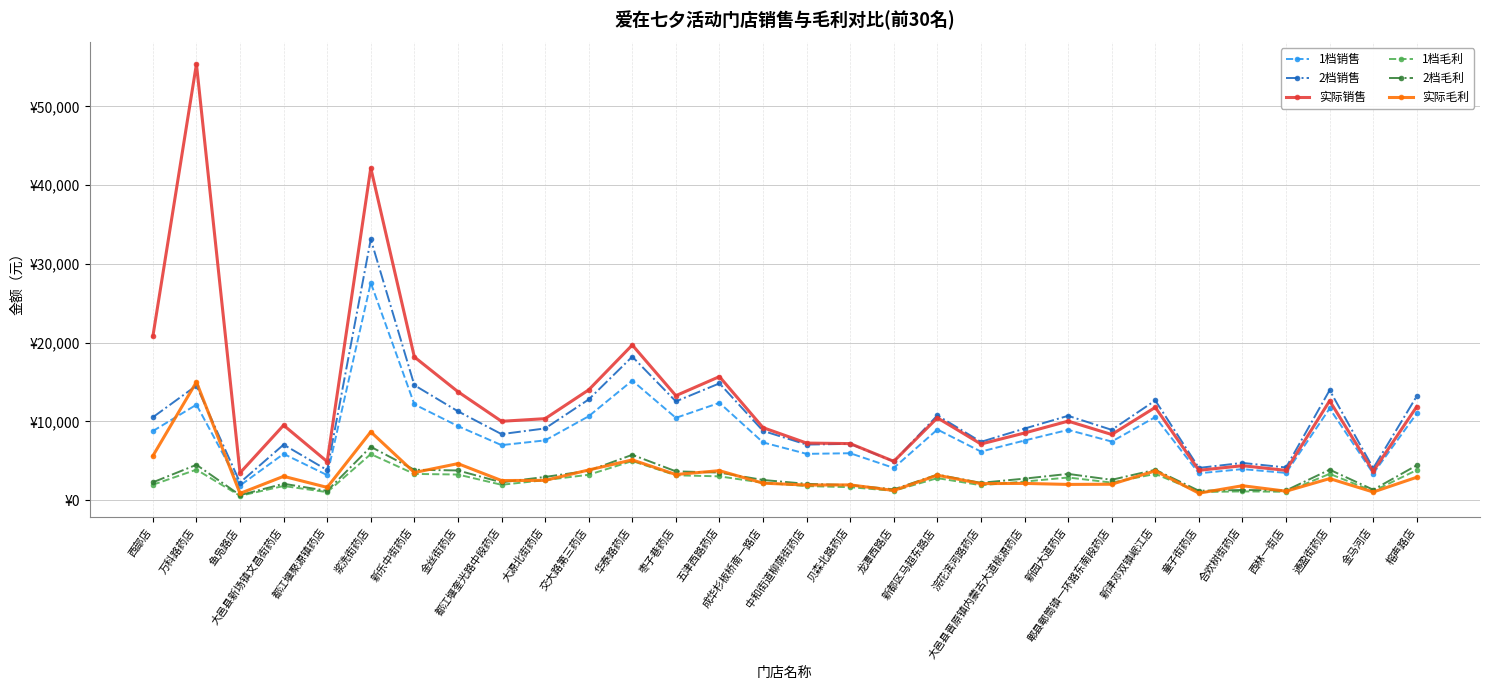

What is the label of the 15th point from the left?

成华杉板桥南一路店